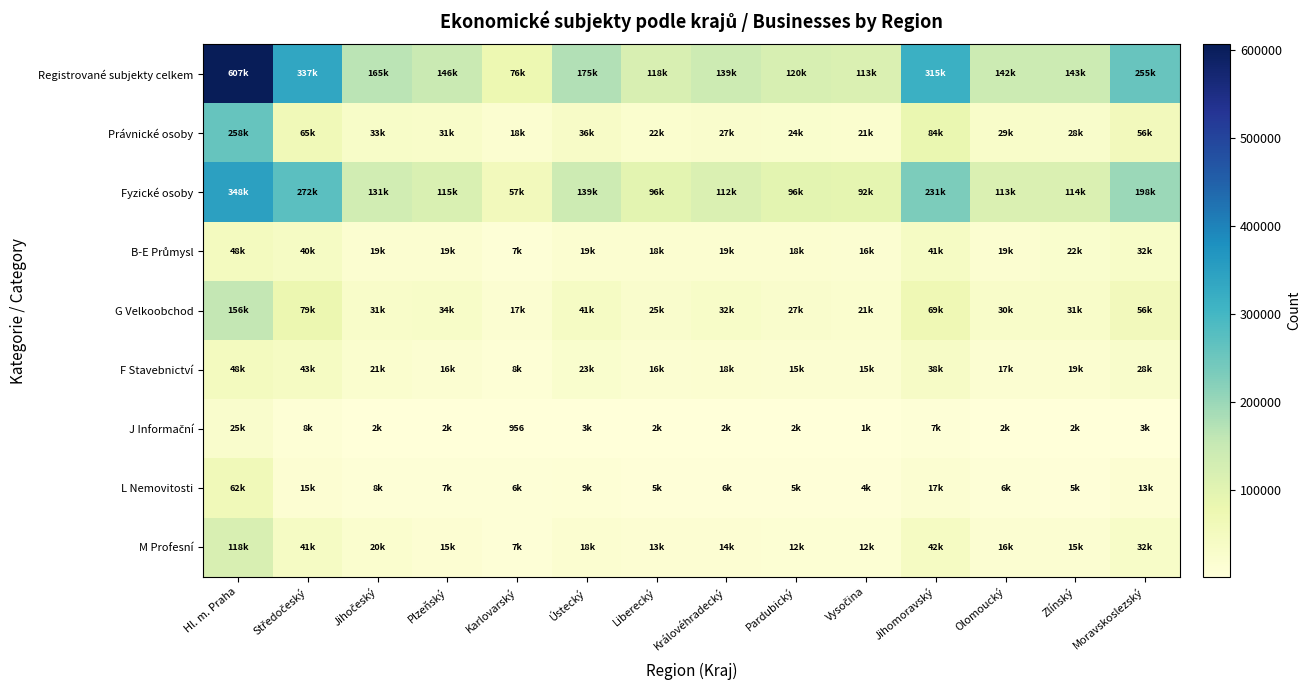

Rank the series by their maximum value, from lowest to highest.

J Informační, B-E Průmysl, F Stavebnictví, L Nemovitosti, M Profesní, G Velkoobchod, Právnické osoby, Fyzické osoby, Registrované subjekty celkem